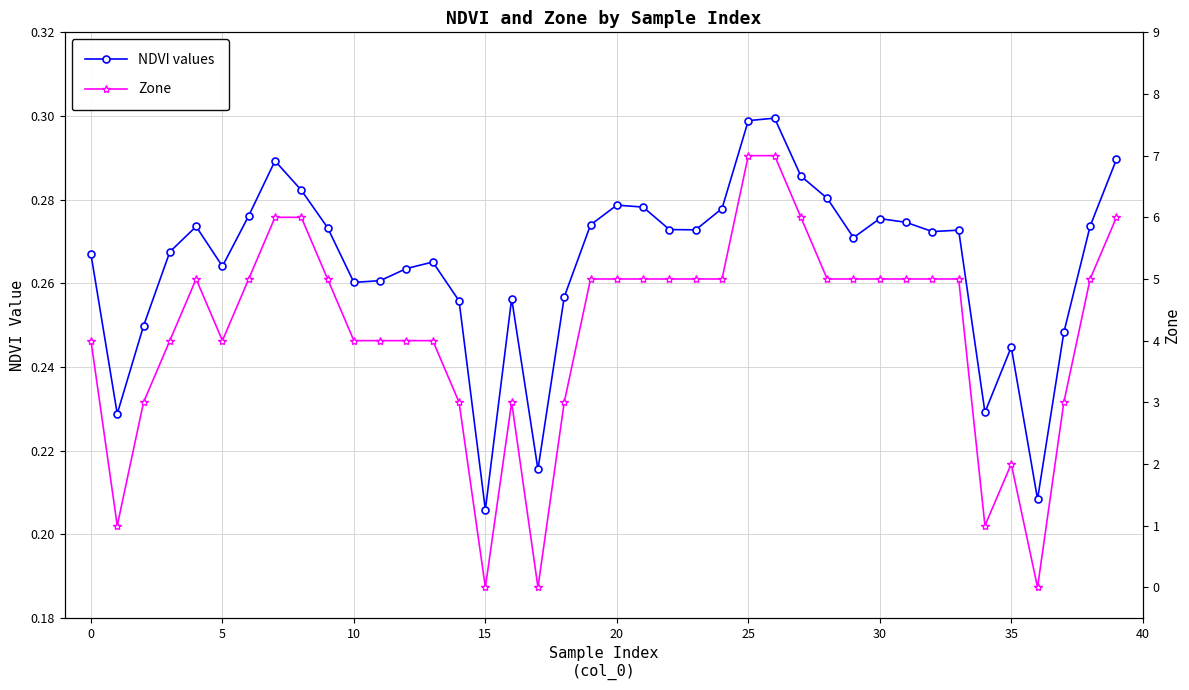

At how many categories does at least one series exceed 3?

29